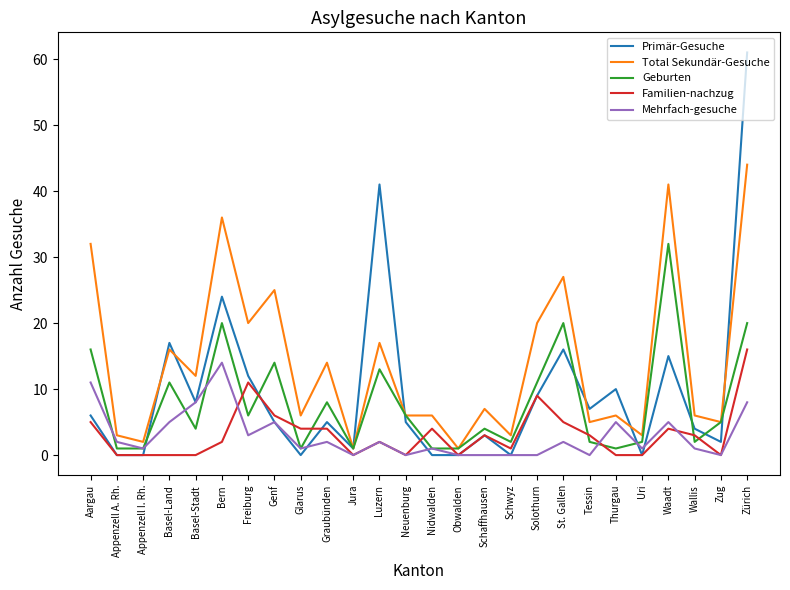

Does the chart display data point markers on the line(s)?

No